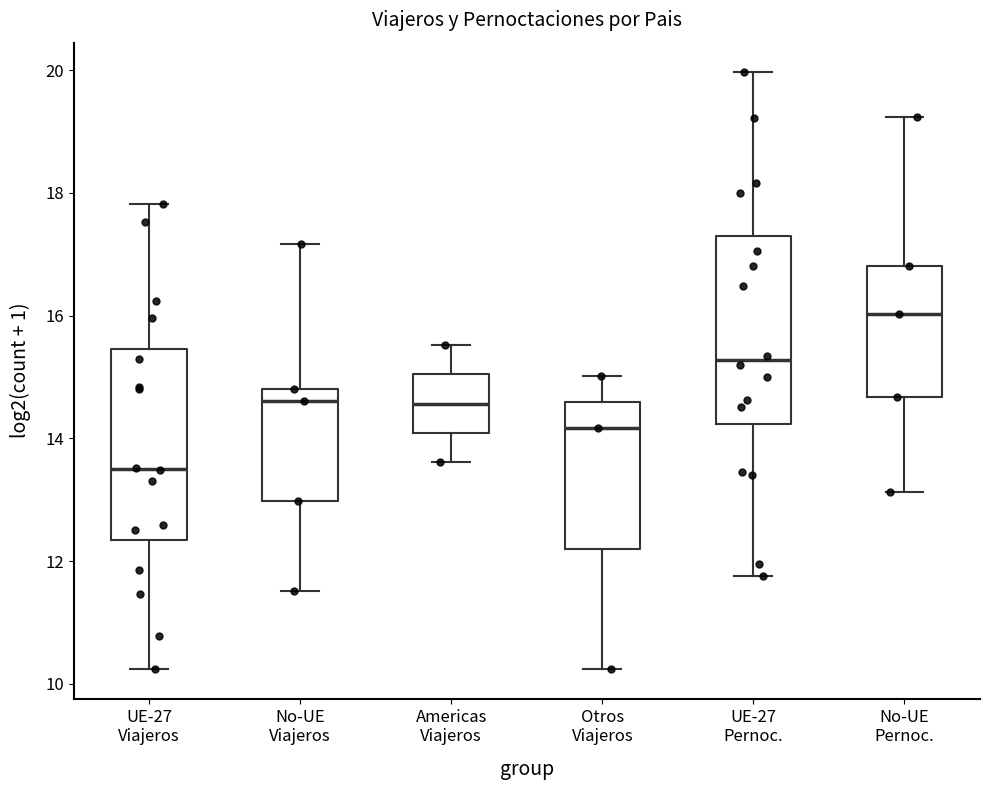

Reading left to right, read every box against the y-axis: the position of its median line, the range the box covers, and the ends of its whiskers. The values are not printed on the chart, so give them approximately, as read against the axis.

UE-27 Viajeros: median 13.4, box 12.4 to 15.4, whiskers 10.2 to 17.8
No-UE Viajeros: median 14.6, box 13.0 to 14.8, whiskers 11.6 to 17.2
Americas Viajeros: median 14.6, box 14.0 to 15.0, whiskers 13.6 to 15.6
Otros Viajeros: median 14.2, box 12.2 to 14.6, whiskers 10.2 to 15.0
UE-27 Pernoc.: median 15.2, box 14.2 to 17.2, whiskers 11.8 to 20.0
No-UE Pernoc.: median 16.0, box 14.6 to 16.8, whiskers 13.2 to 19.2